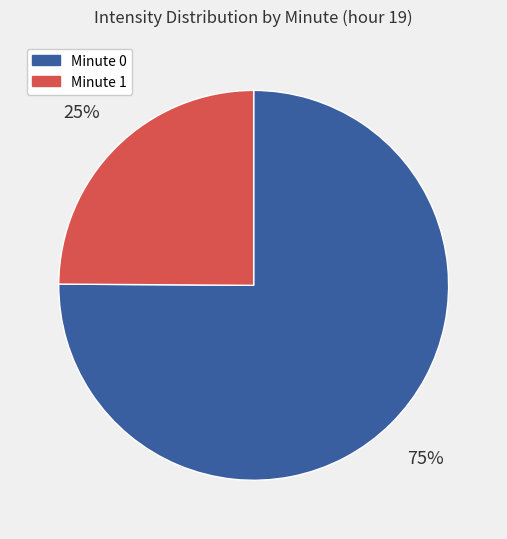

To the nearest percent, what is the average slice percentage?

50%